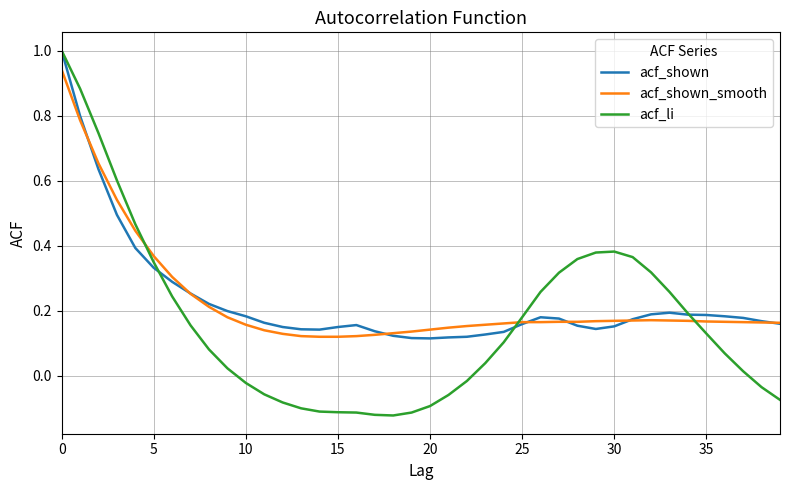

What is the maximum value shown in the chart?

1.0